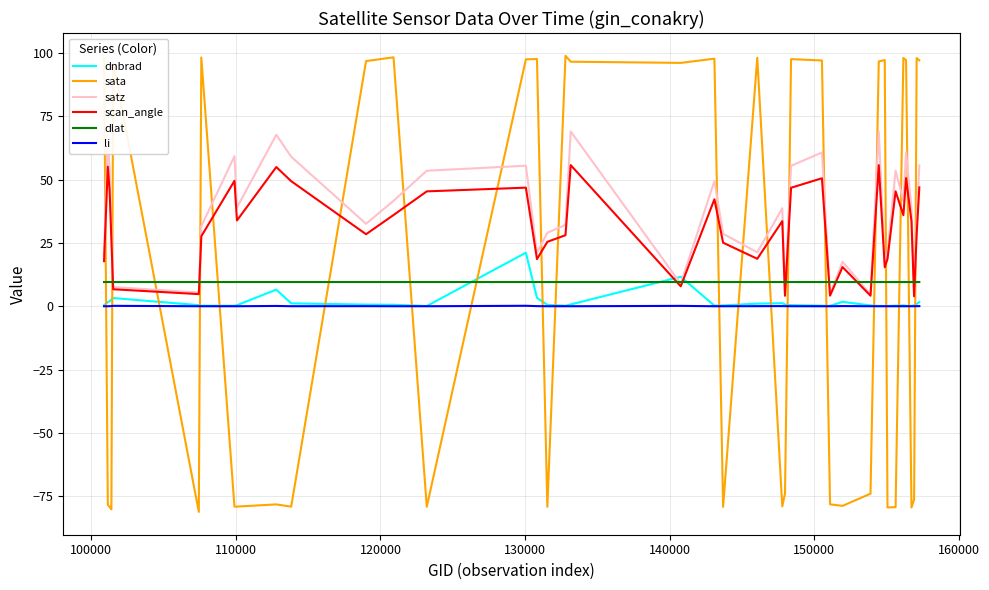

How many interior local valleys does the scan_angle series have?

12